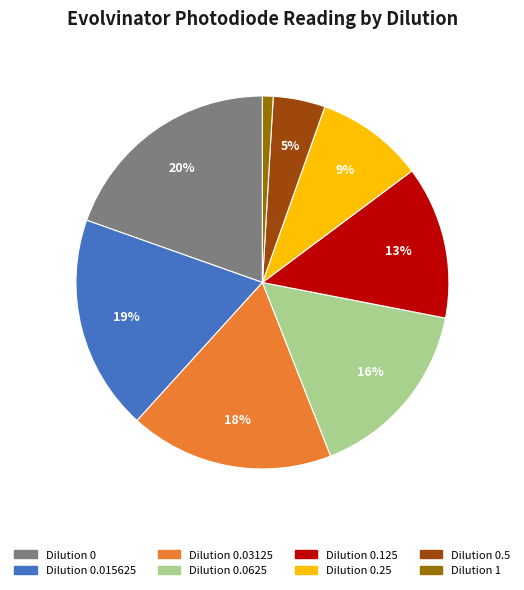

Is there a majority slice in this chart?

No